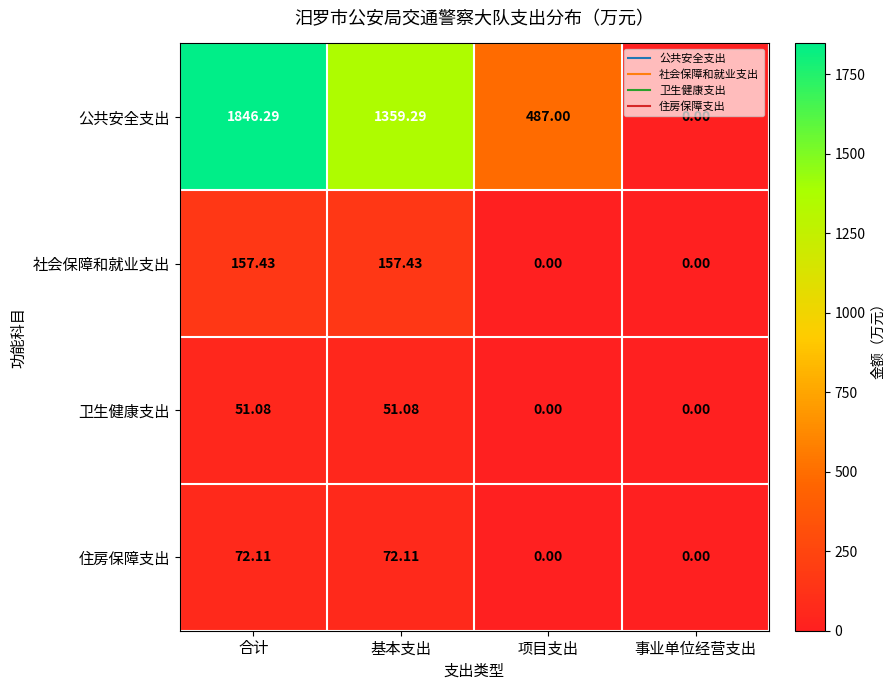

How many distinct data groups are displayed?

4